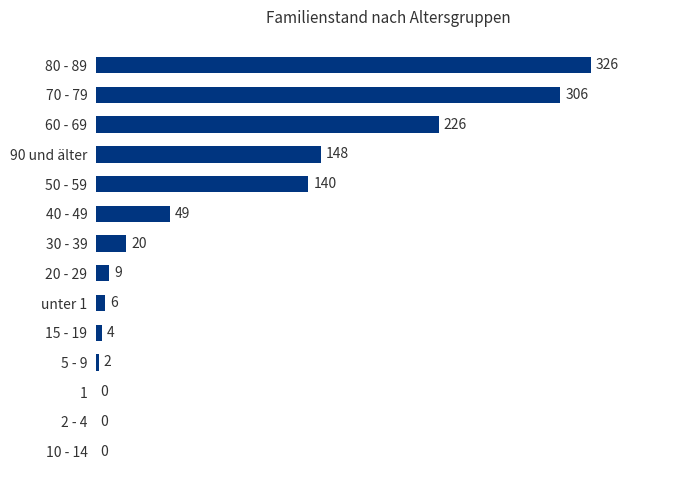

What is the greatest value displayed?

326